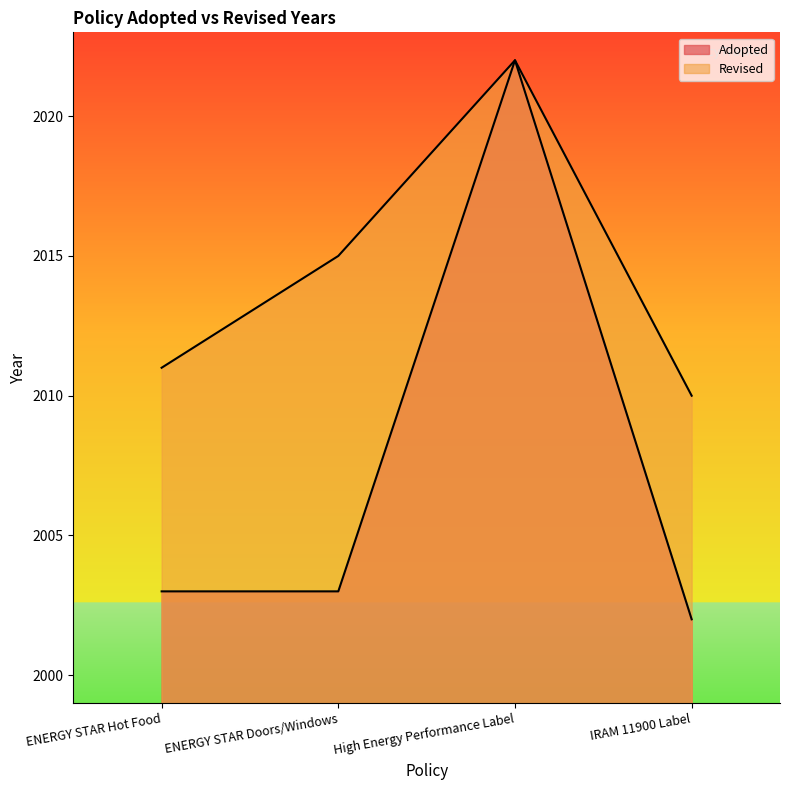

At which category does the data reach its first local peak?

High Energy Performance Label